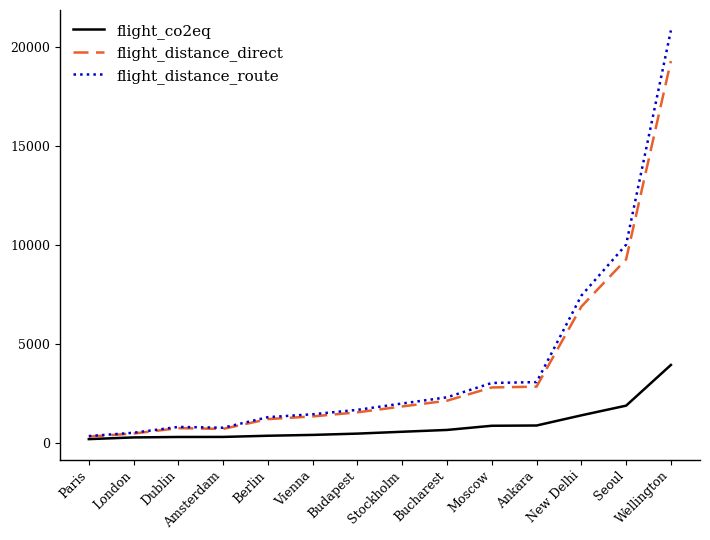

Between Budapest and New Delhi, which series saw the biggest shift?

flight_distance_route